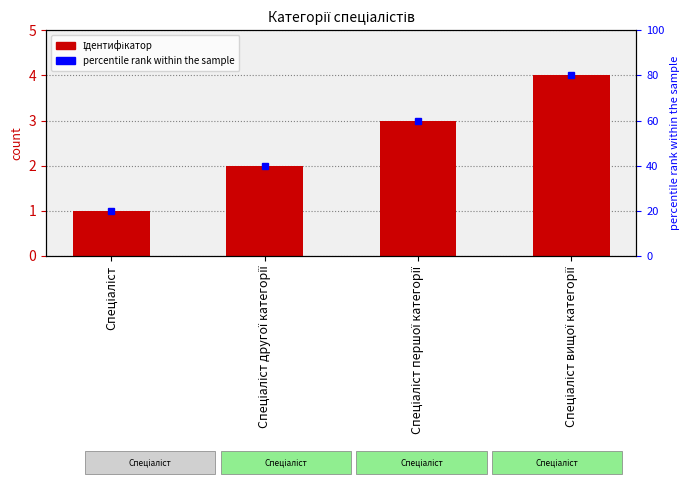

Reading right to left, list all the values displayed in this chart.

Спеціаліст вищої категорії=4	Спеціаліст першої категорії=3	Спеціаліст другої категорії=2	Спеціаліст=1